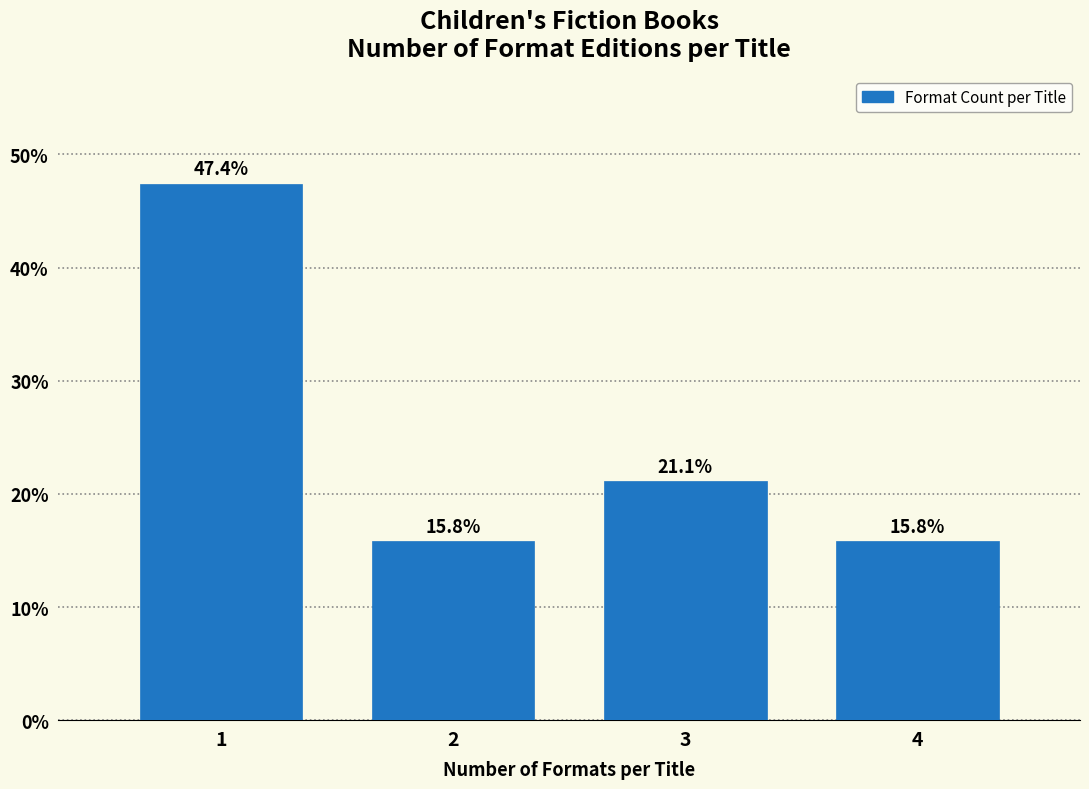

Reading left to right, extract all data points from this chart.

1=47.4	2=15.8	3=21.1	4=15.8